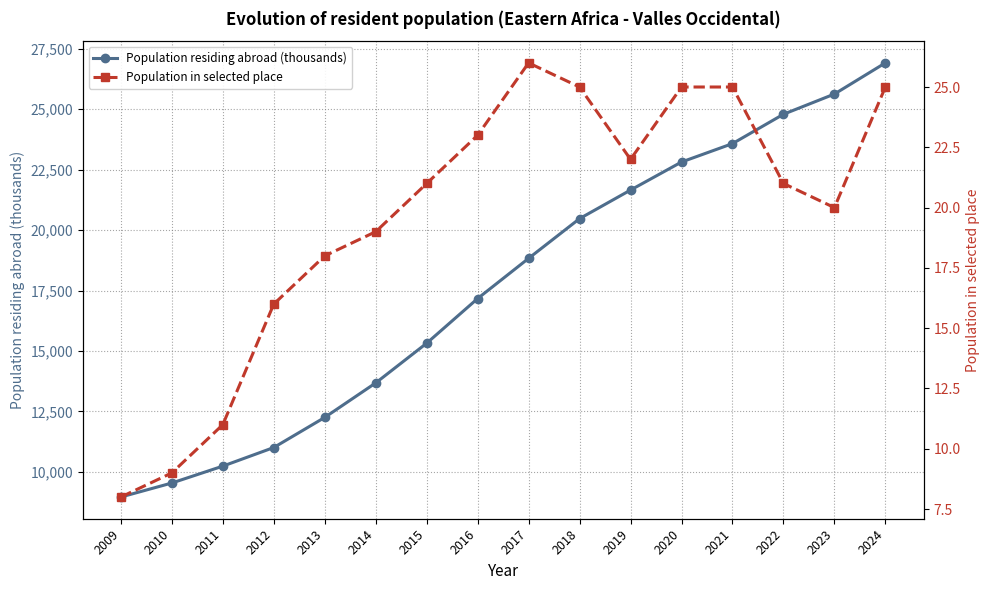

Reading right to left, what are all the values shown in this chart?

Population residing abroad (thousands): 2024=26917	2023=25628	2022=24792	2021=23577	2020=22816	2019=21656	2018=20474	2017=18831	2016=17168	2015=15320	2014=13677	2013=12250	2012=11005	2011=10235	2010=9537	2009=8957
Population in selected place: 2024=25	2023=20	2022=21	2021=25	2020=25	2019=22	2018=25	2017=26	2016=23	2015=21	2014=19	2013=18	2012=16	2011=11	2010=9	2009=8